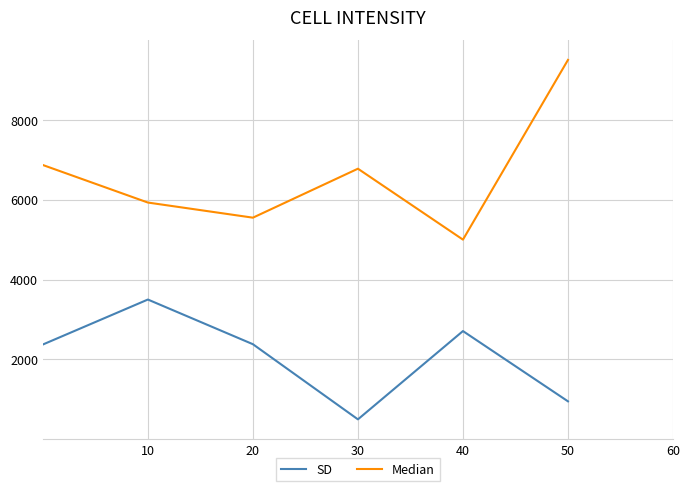

How many values in the SD series exceed 2381?

3